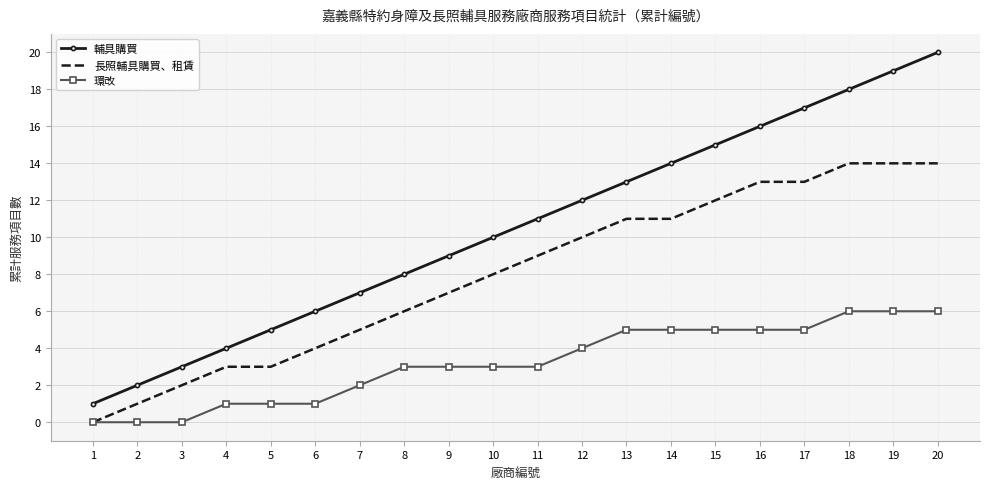

True or false: 輔具購買 and 長照輔具購買、租賃 cross at least once.

False